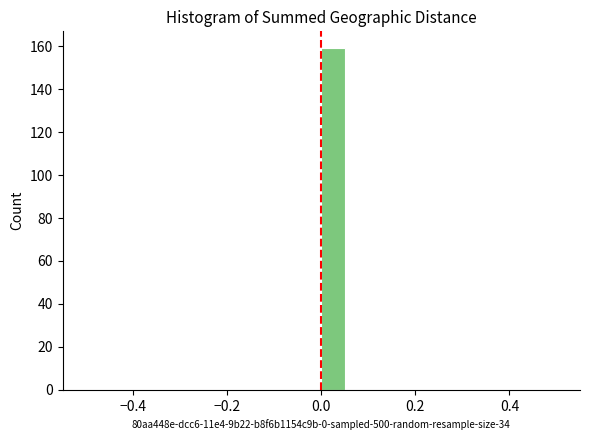

Read against the x-axis, roughly where is the centre of the tallest bar?

0.02